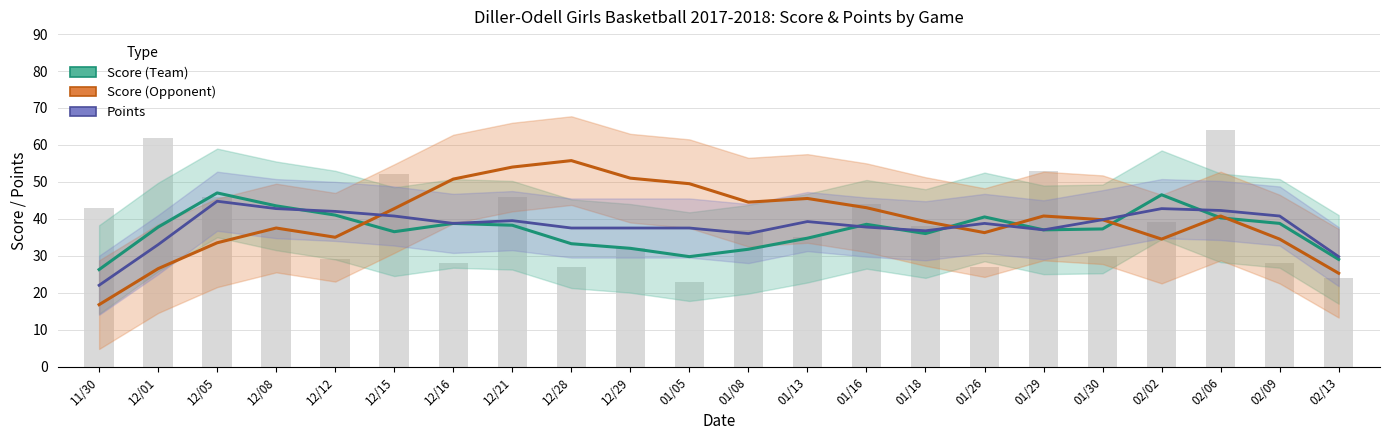

How many groups of bars are there?

22